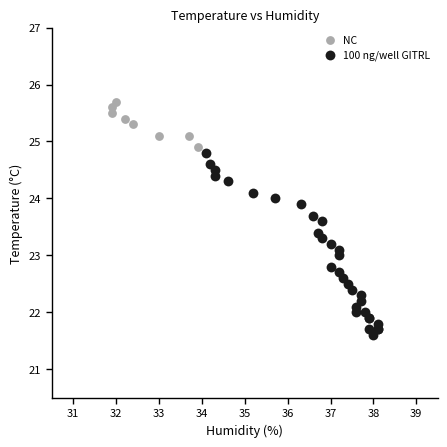

Which series has the largest Y range (max minus min)?

100 ng/well GITRL